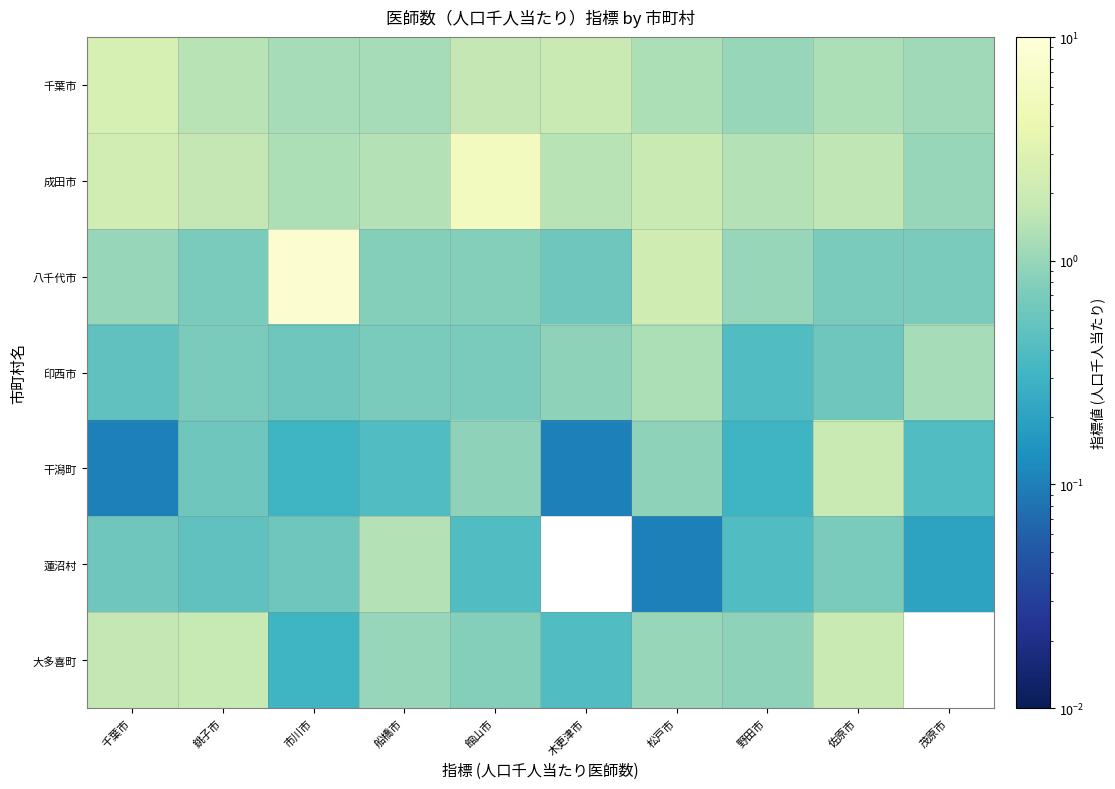

Rank the series by their maximum value, from highest to lowest.

八千代市, 成田市, 千葉市, 干潟町, 大多喜町, 蓮沼村, 印西市